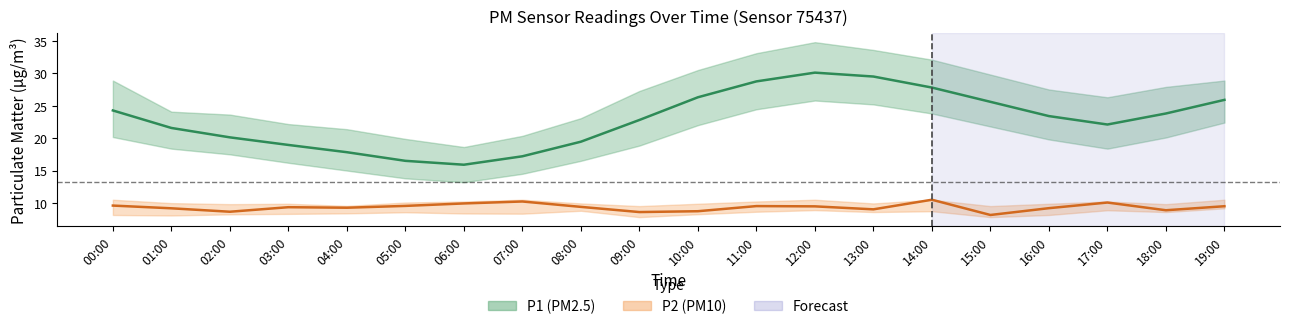

How many lines are shown in the chart?

2